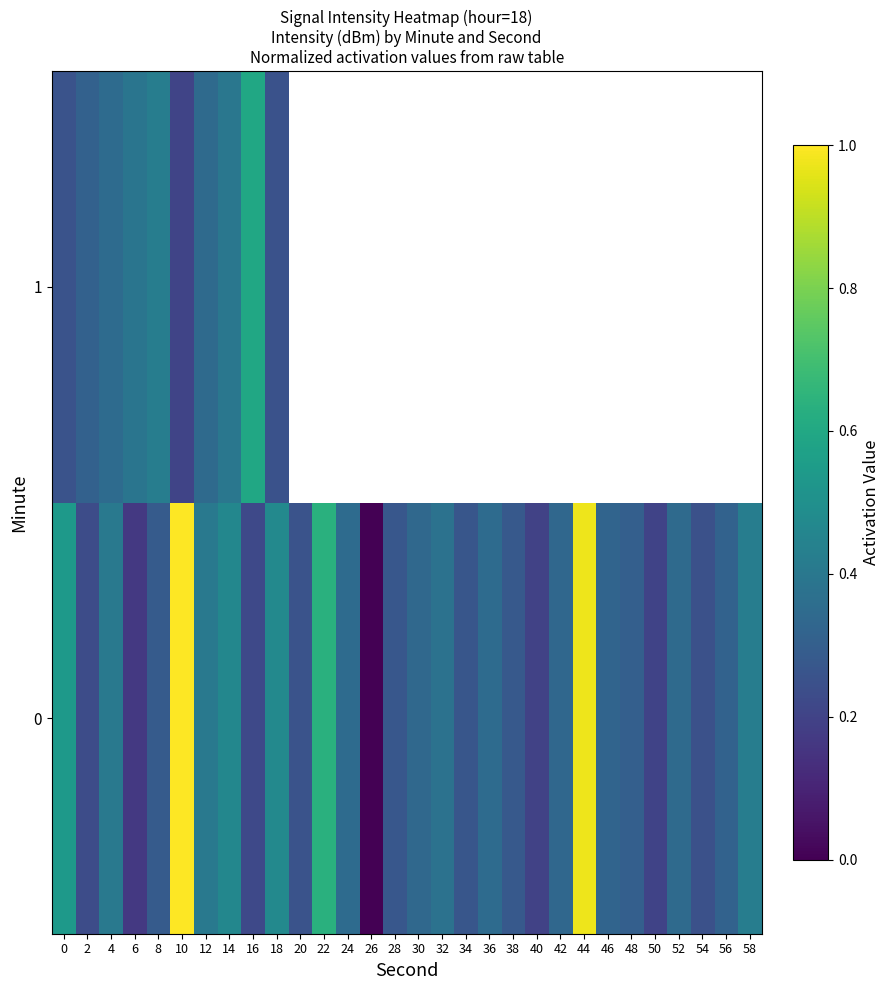

What is the difference between the maximum and minimum values in the 1 series?

0.4